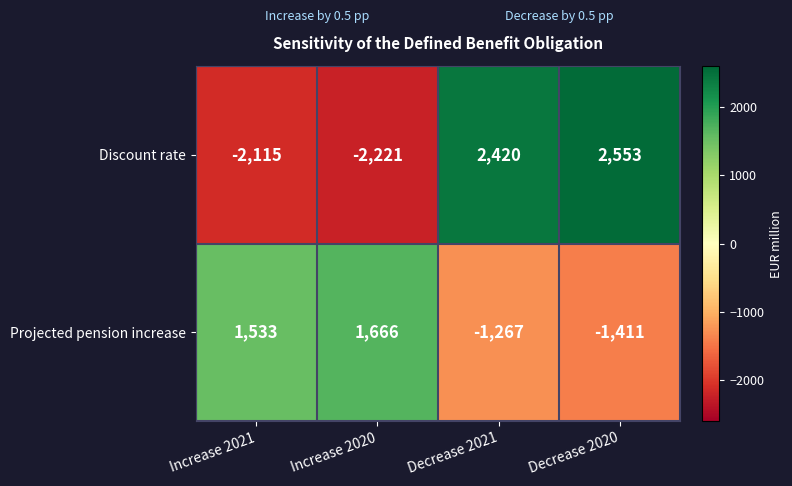

Rank the series by their average value, from lowest to highest.

Projected pension increase, Discount rate